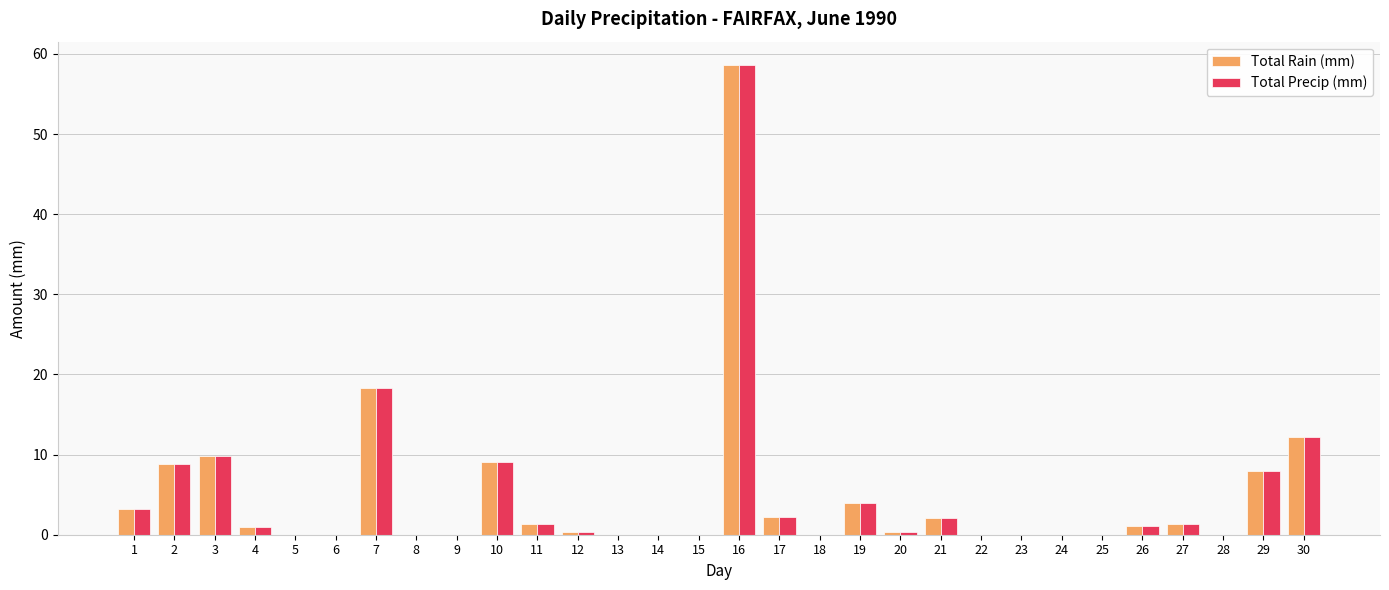

What is the maximum value for Total Precip (mm)?

58.6